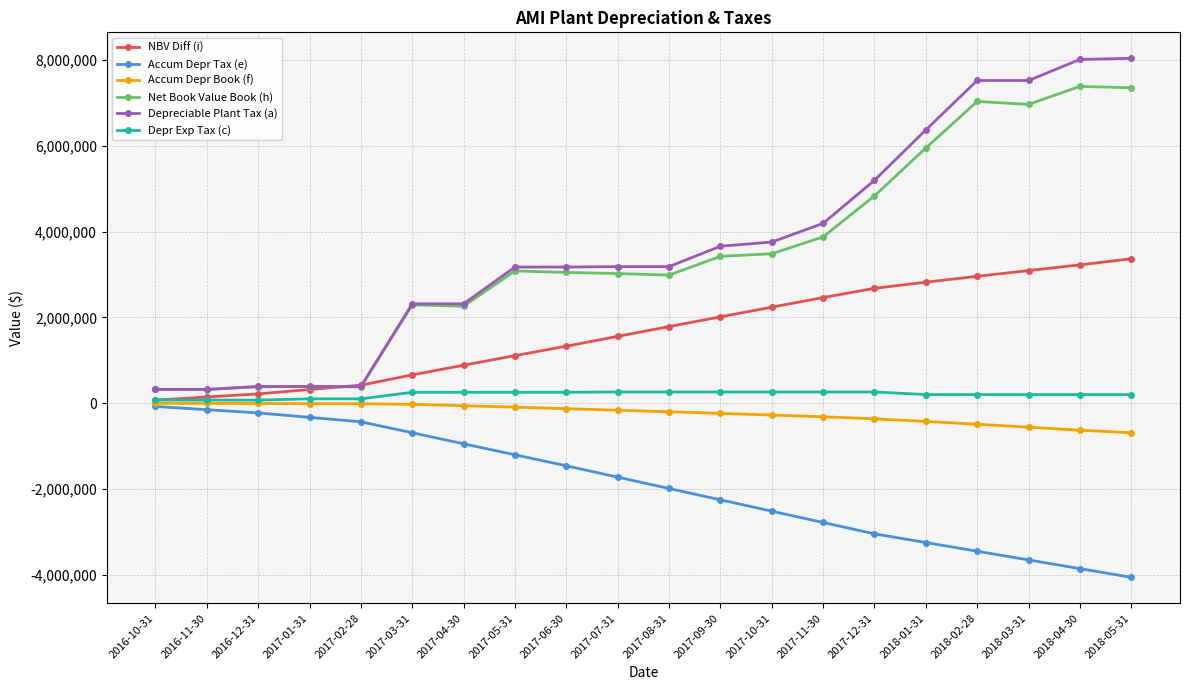

Which series changed the most between 2017-09-30 and 2018-04-30?

Depreciable Plant Tax (a)